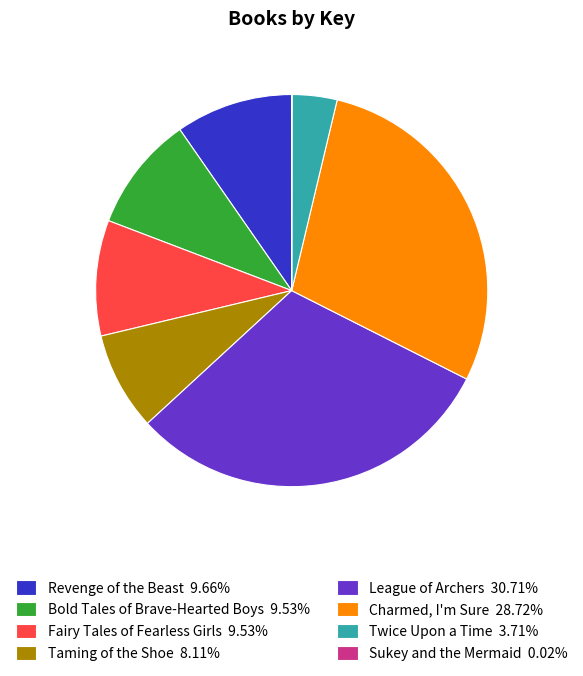

Is the sum of Revenge of the Beast 9.66% and Taming of the Shoe 8.11% greater than half?

No